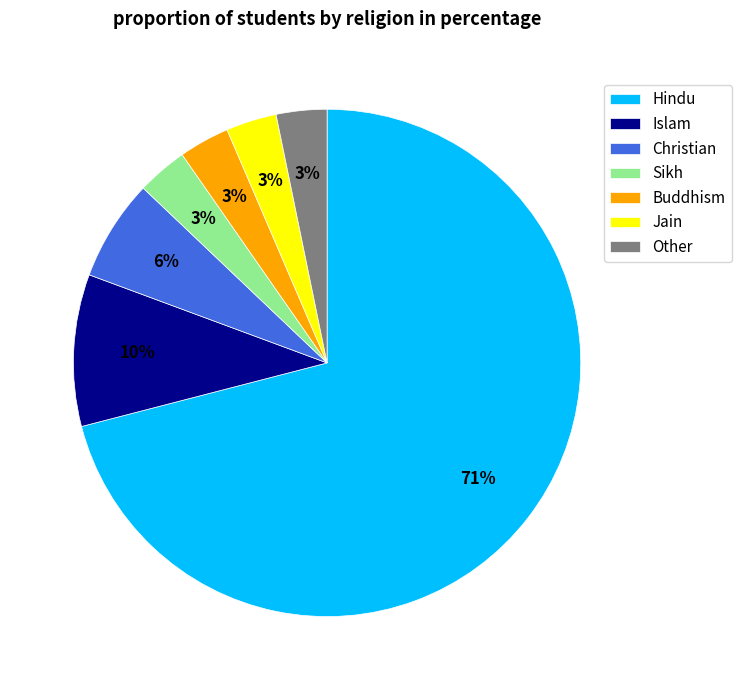

Which has a higher value, Hindu or Islam?

Hindu